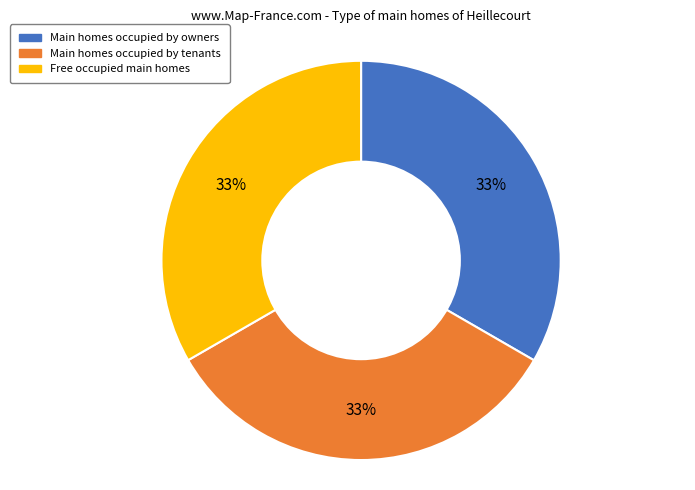

Does any single category account for the majority?

No